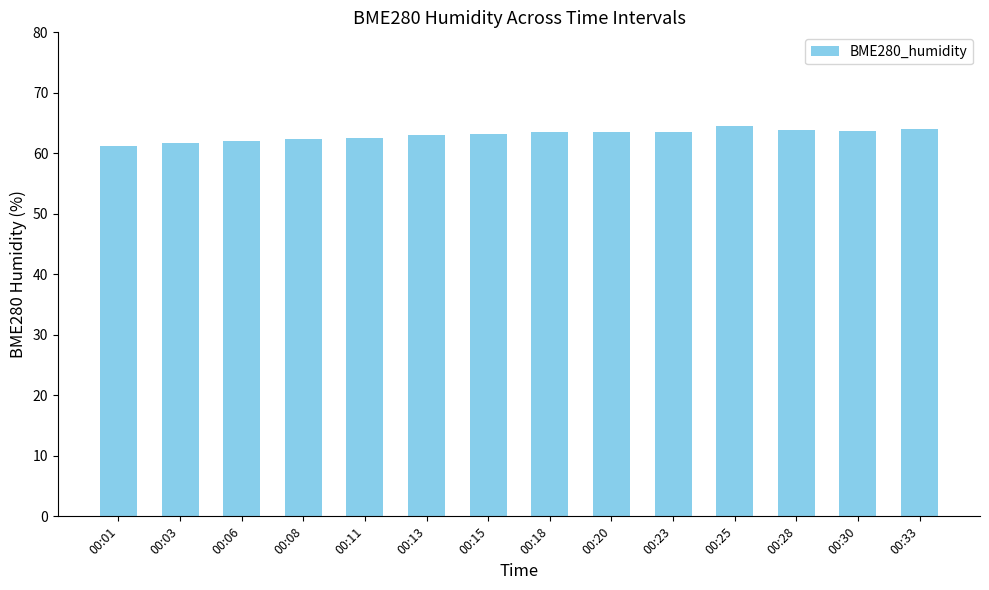

How many distinct data groups are displayed?

1